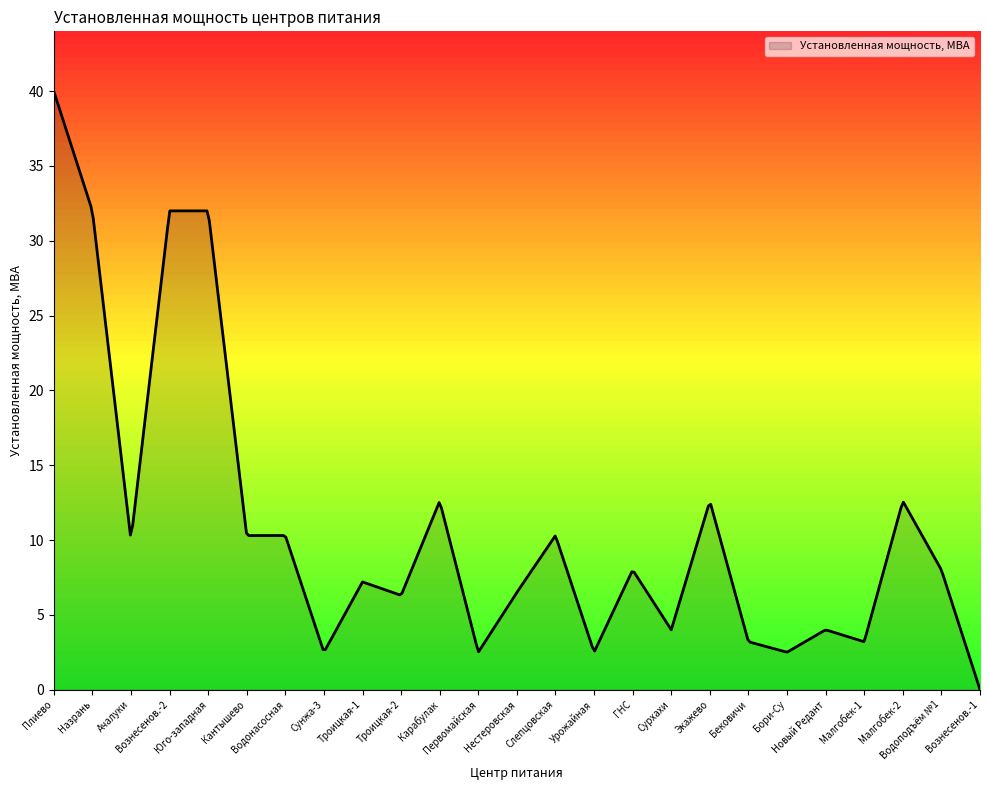

What is the maximum value shown in the chart?

40.0